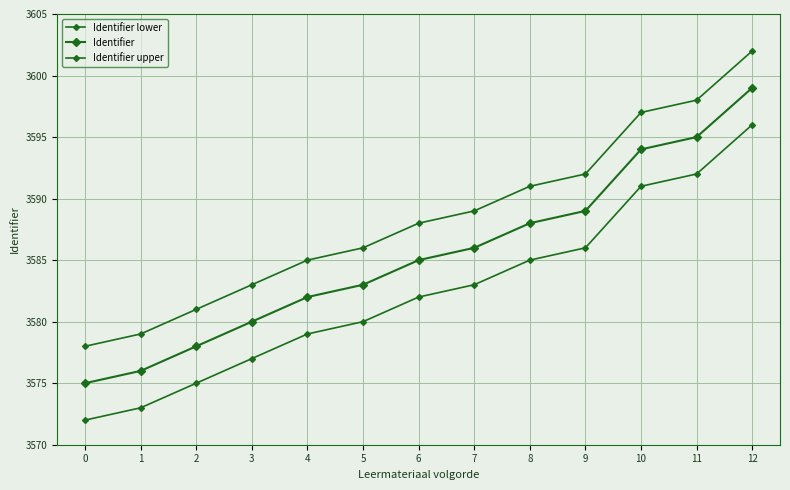

Does the chart have visible grid lines?

Yes